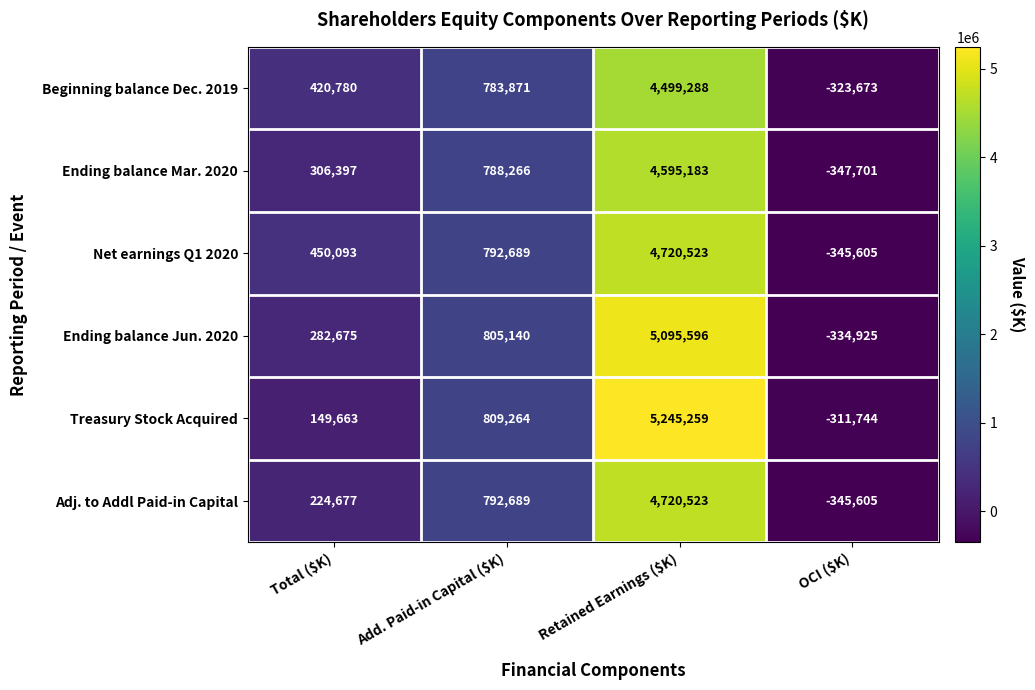

At which category does the chart reach its minimum across all series?

OCI ($K)